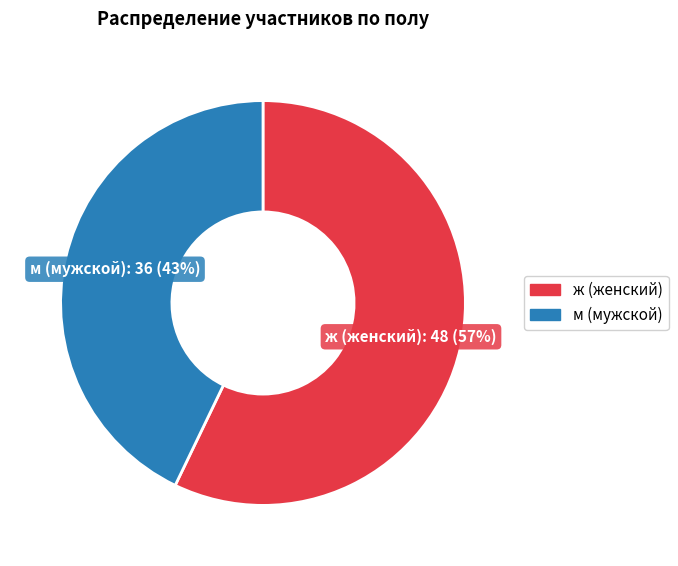

Is it true that ж (женский) is 72% of the pie?

False